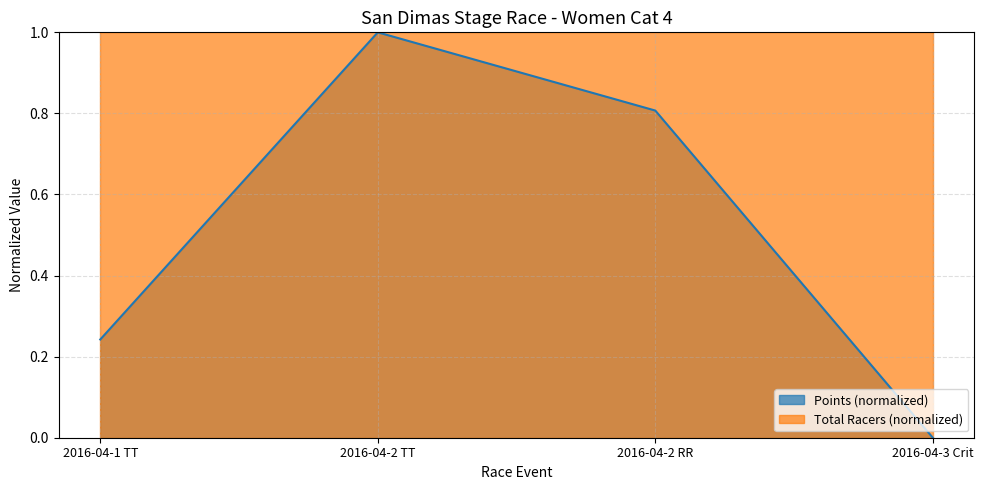

Is it true that the value at 2016-04-2 RR is 0.3?

False